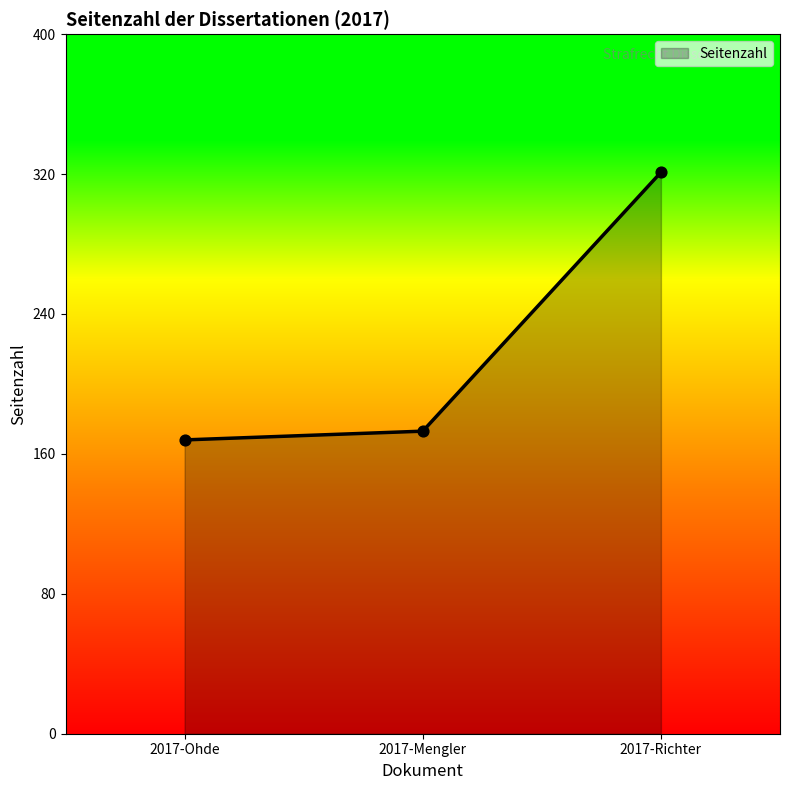

What is the change in value from 2017-Mengler to 2017-Richter?

+148